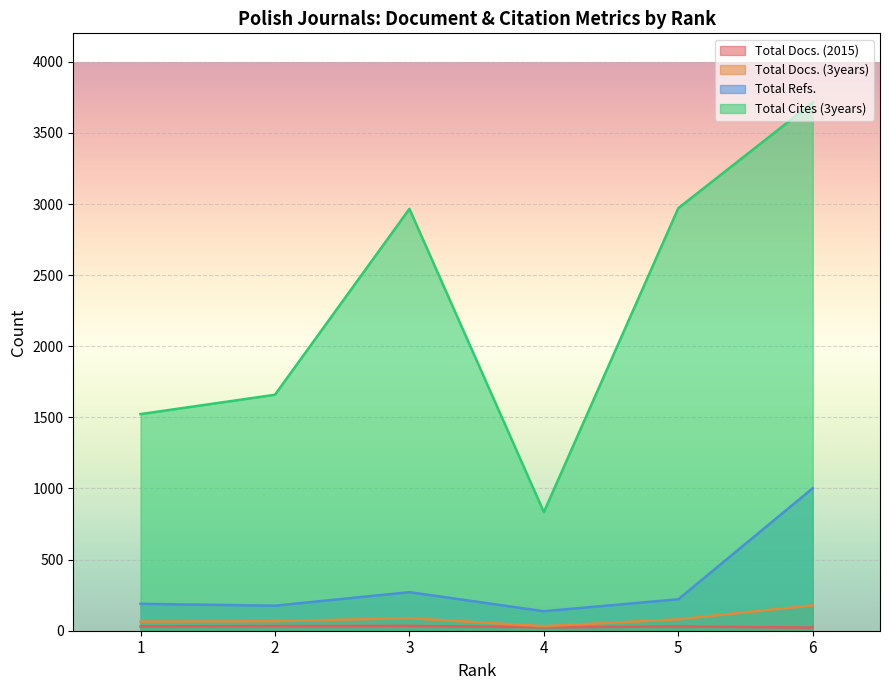

True or false: Total Docs. (3years) and Total Cites (3years) cross at least once.

False